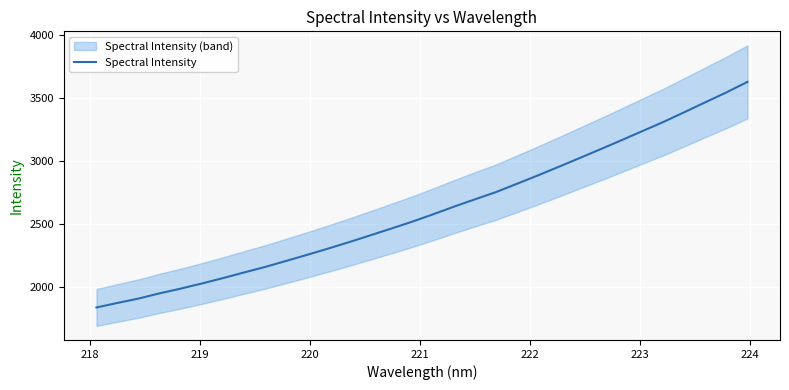

True or false: the data has more than 0 interior local peaks.

False